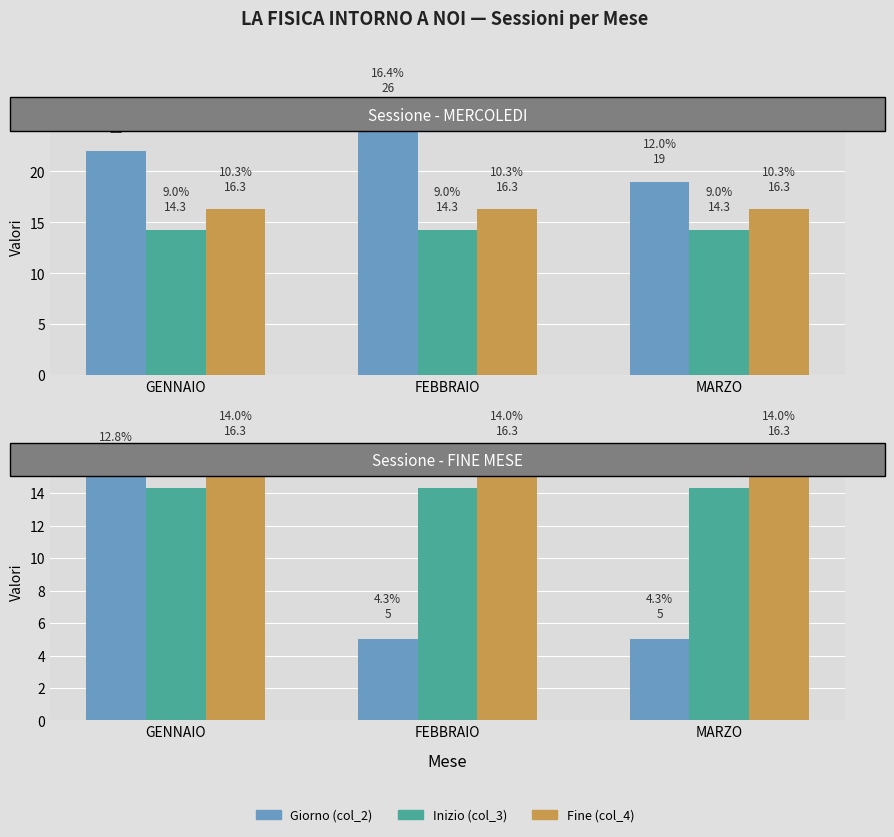

Where is Giorno (col_2) nearest to the value 10?

GENNAIO